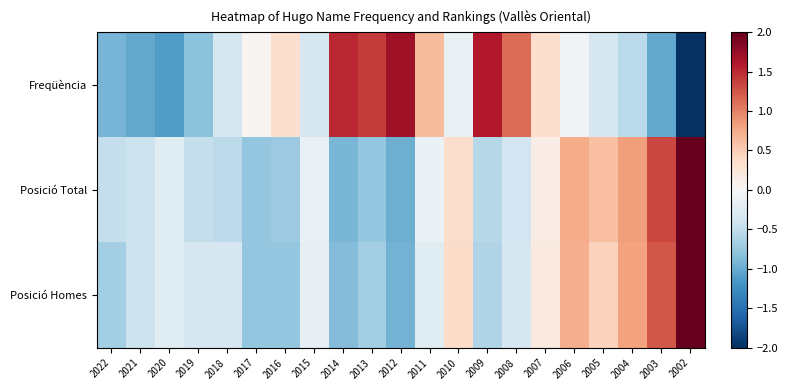

What is the difference between the highest and lowest values at 2011?

0.9